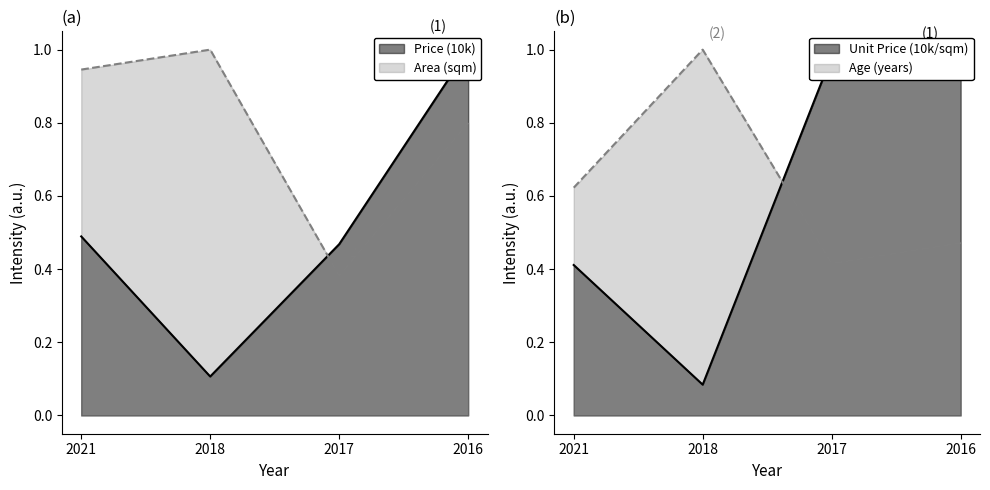

How many lines are shown in the chart?

4